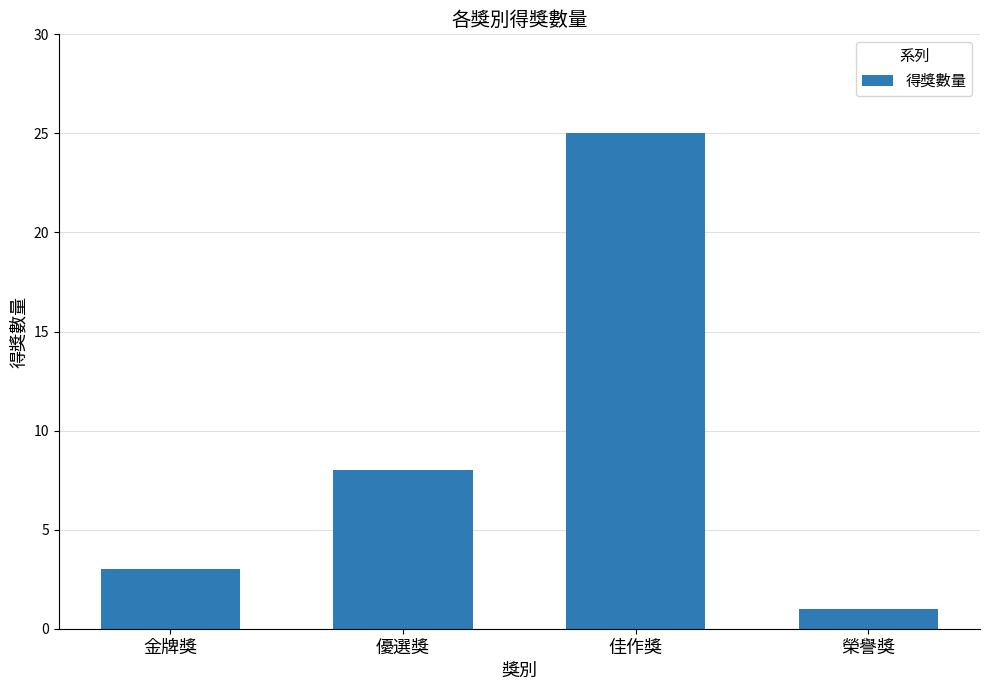

Rank the categories by value from lowest to highest.

榮譽獎, 金牌獎, 優選獎, 佳作獎